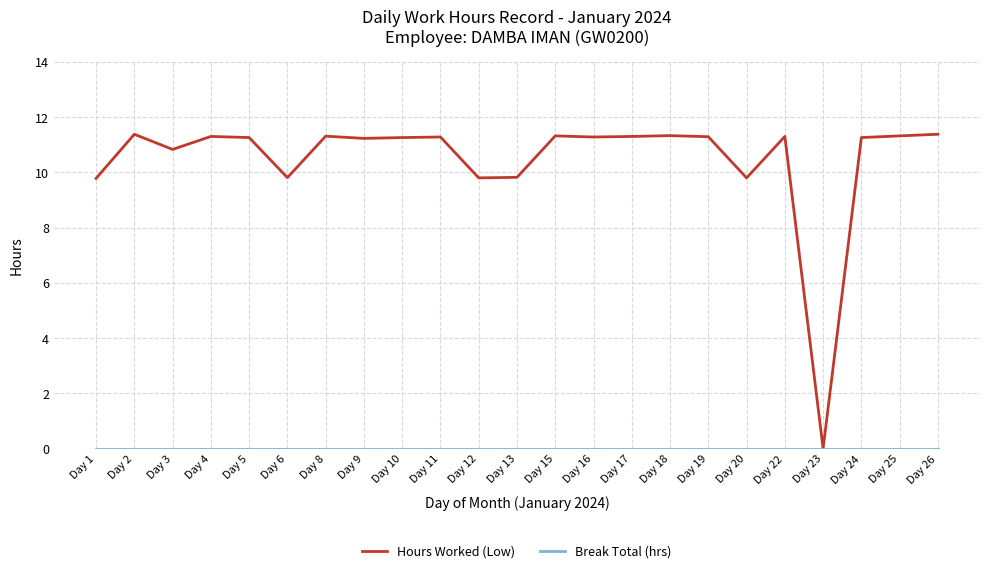

Where does the Hours Worked (Low) series first go above 11?

Day 2